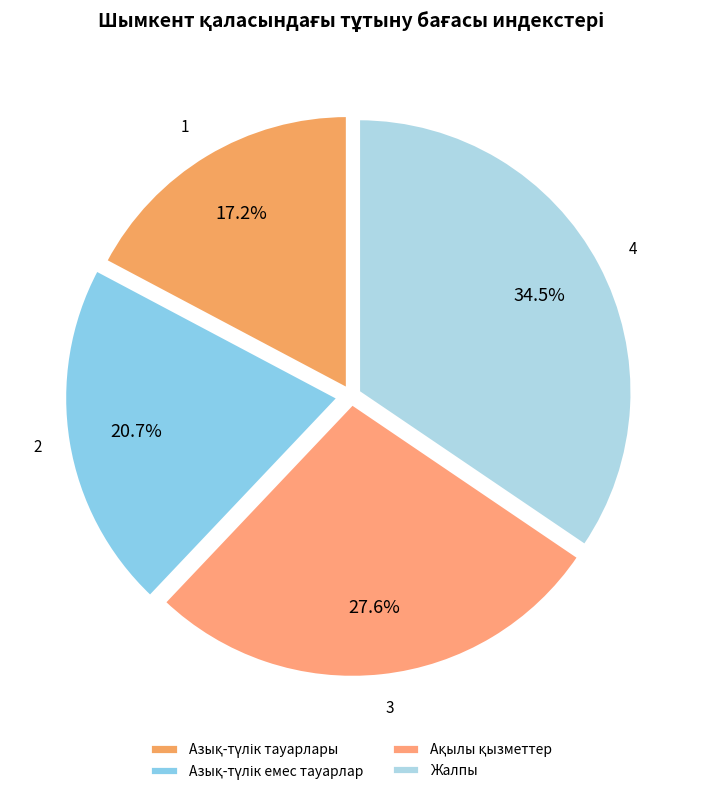

Combined, what portion of the pie is 4 and 1?

51.7%